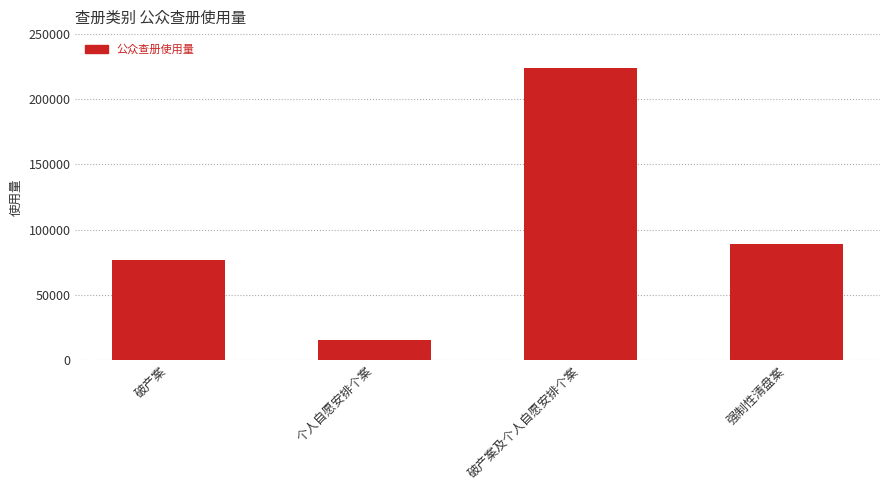

List the labels in order of value, smallest first.

个人自愿安排个案, 破产案, 强制性清盘案, 破产案及个人自愿安排个案